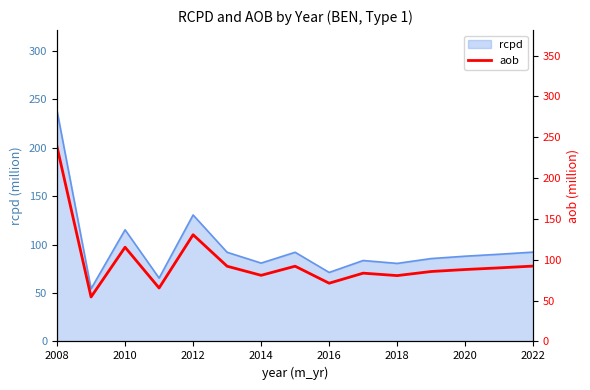

True or false: rcpd has a value of 27.0 at 2012.

False